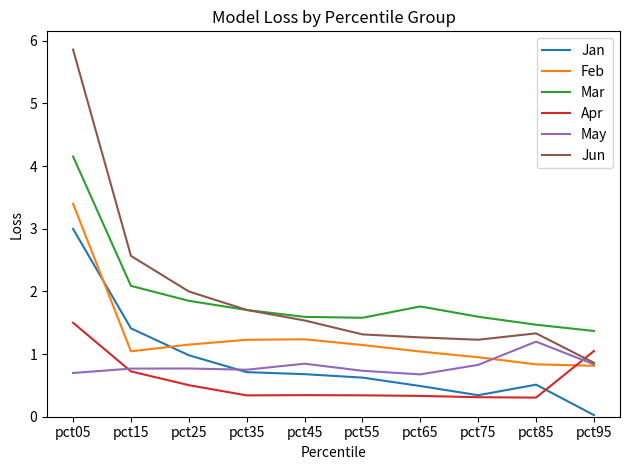

The May series shows 1.2 at pct95. True or false?

False